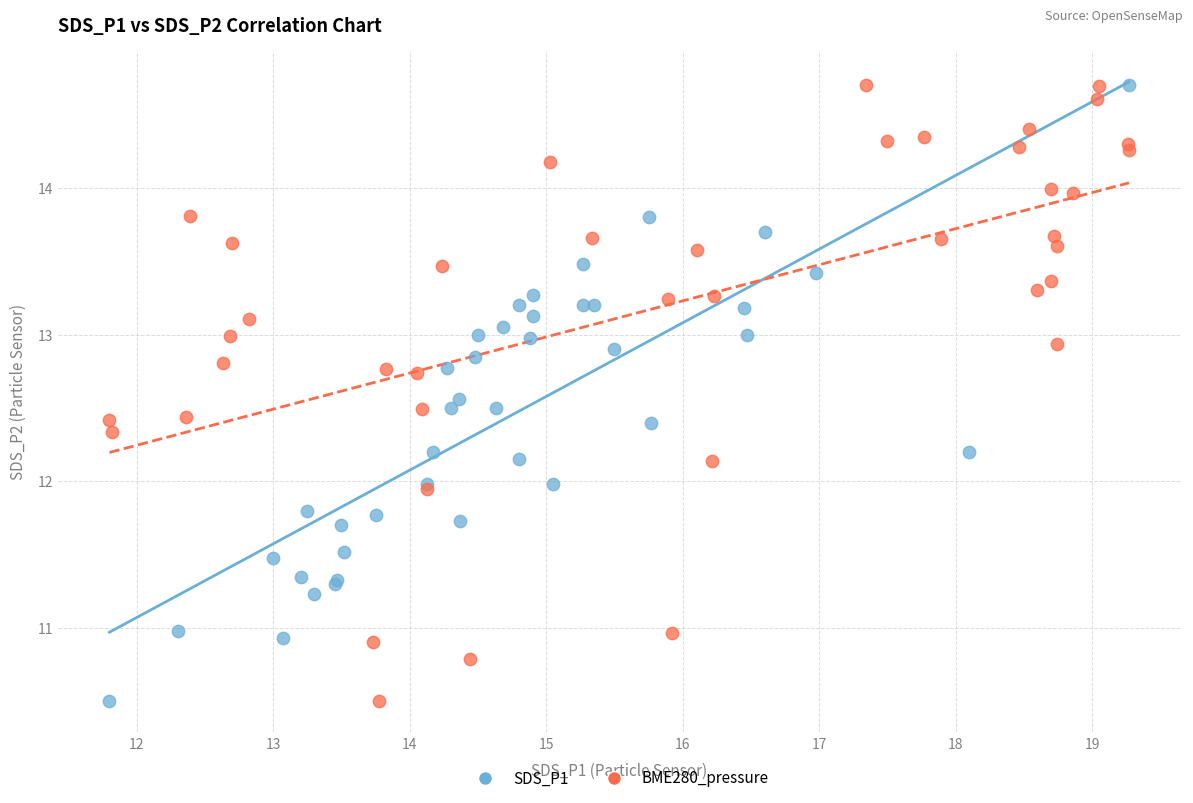

What are all the series names shown in the legend?

SDS_P1, BME280_pressure